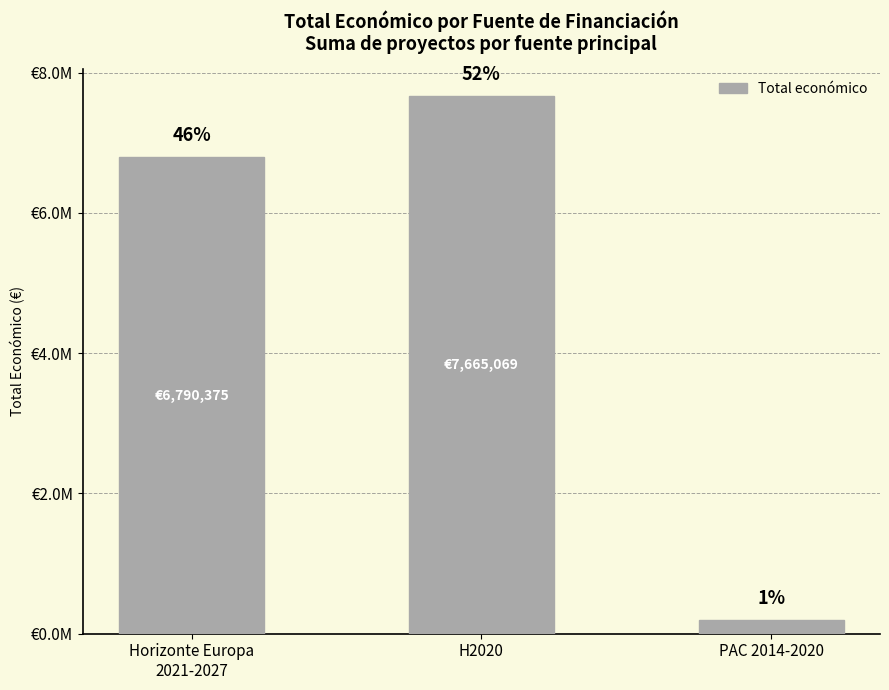

Are the bars horizontal?

No